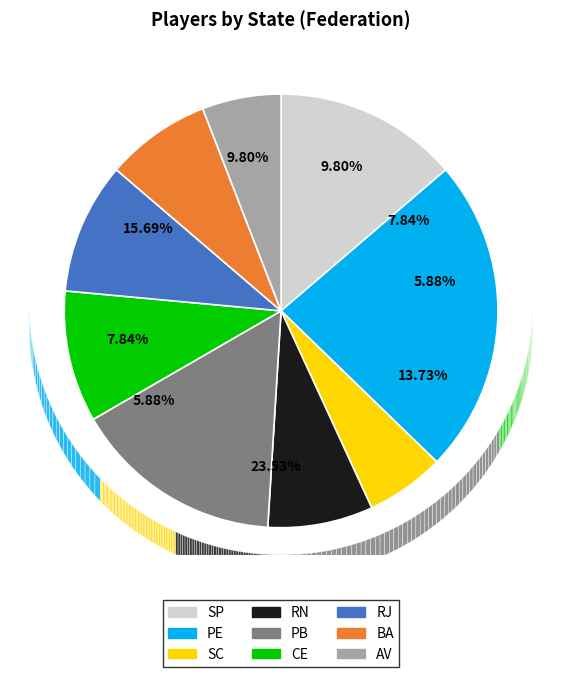

Rank the categories by value from lowest to highest.

SC, AV, RN, BA, CE, RJ, SP, PB, PE